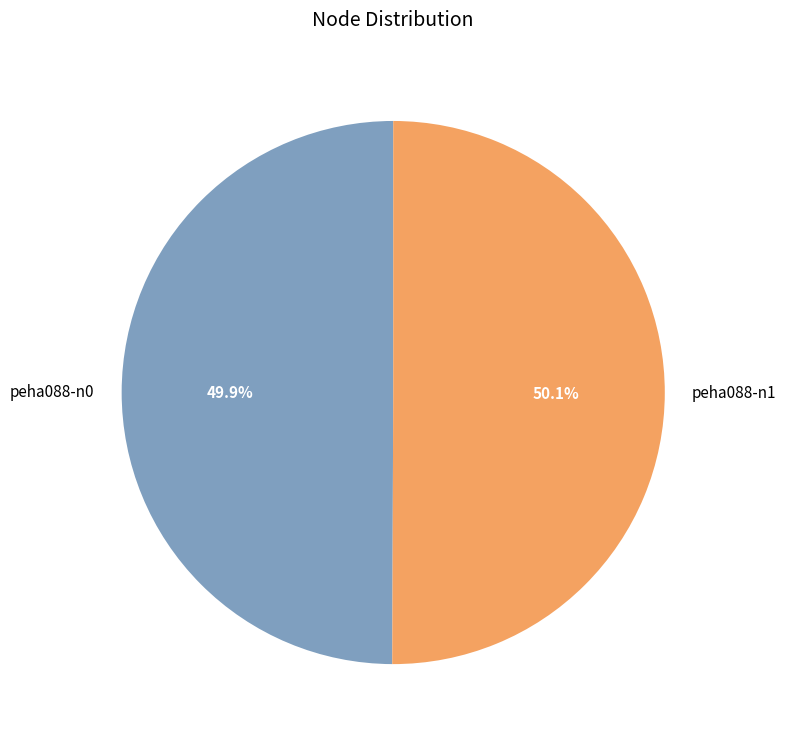

Combined, do peha088-n0 and peha088-n1 account for over 50%?

Yes